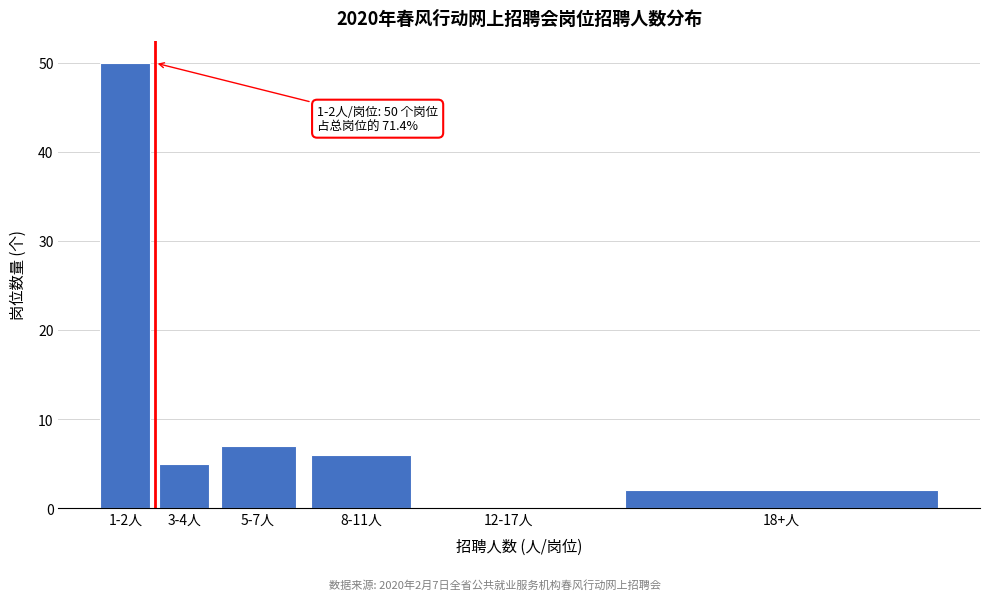

Reading right to left, extract all data points from this chart.

18+人=2	12-17人=0	8-11人=6	5-7人=7	3-4人=5	1-2人=50